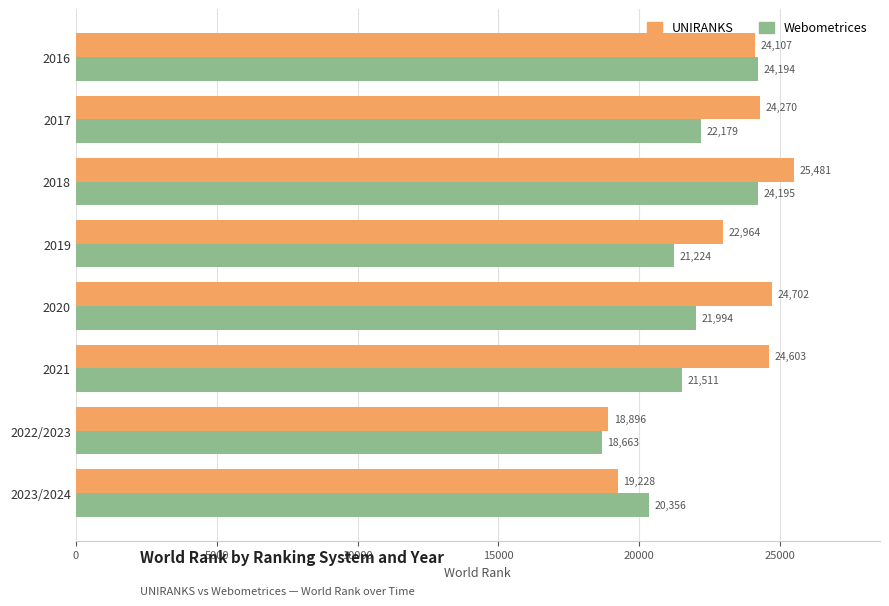

Is the value of UNIRANKS at 2016 greater than the value of Webometrices at 2023/2024?

Yes